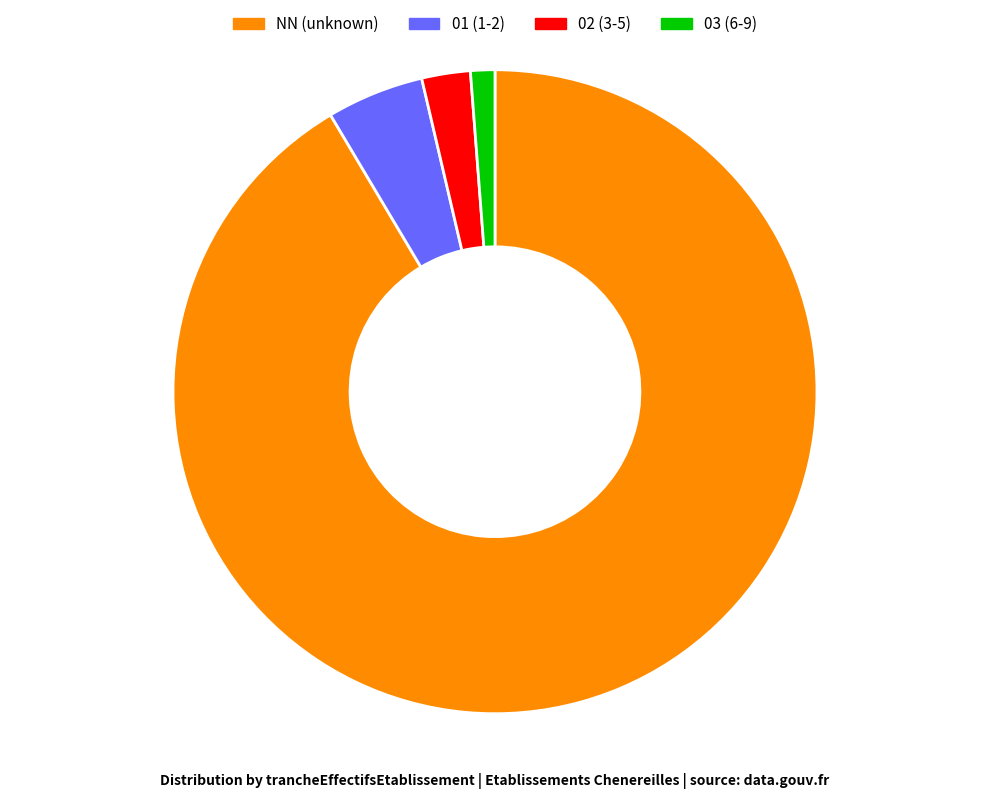

Do 02 and NN together represent more than half of the pie?

Yes